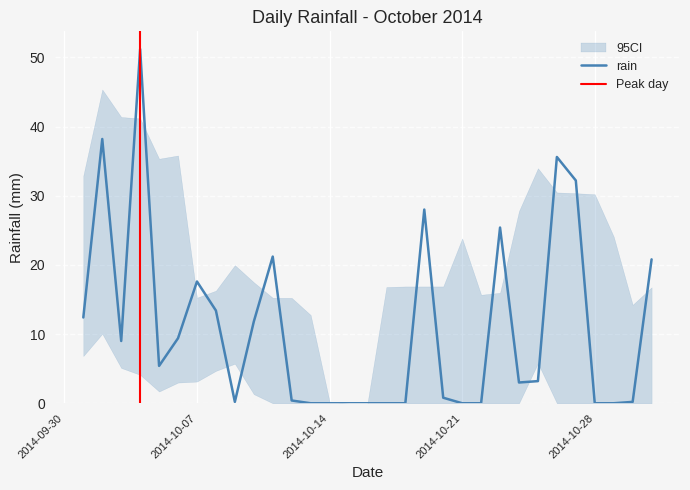

What is the difference between the values at 2014-10-21 and 2014-10-23?

25.4